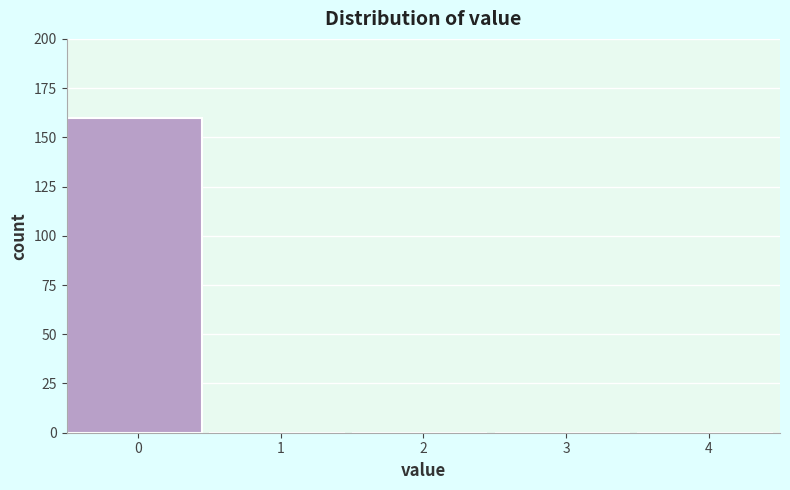

Reading right to left, transcribe all the data shown in this chart.

4=0	3=0	2=0	1=0	0=160